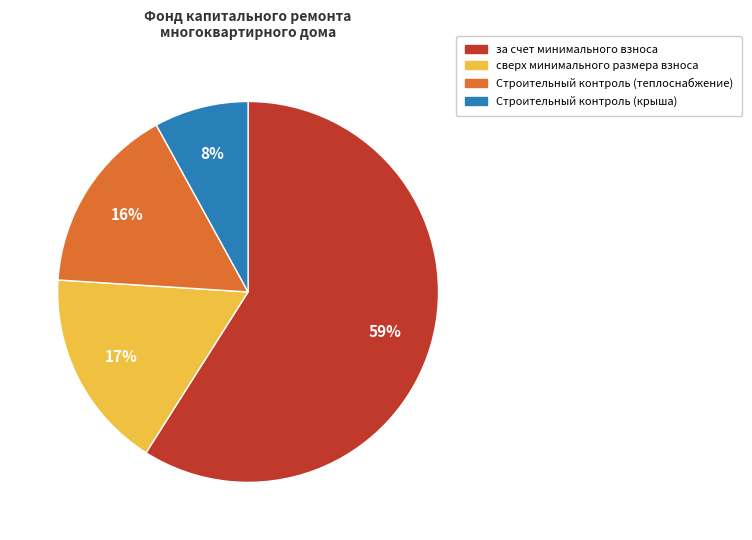

Do сверх минимального размера взноса and за счет минимального взноса together represent more than half of the pie?

Yes